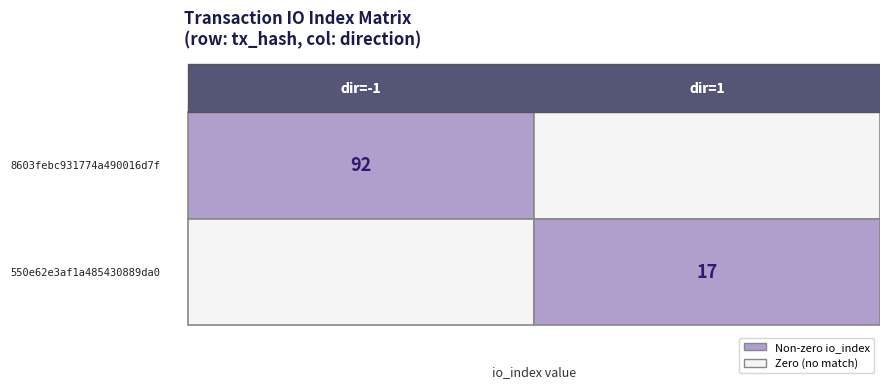

What is the sum of the 8603febc931774a490016d7f values at direction and io_index?

91